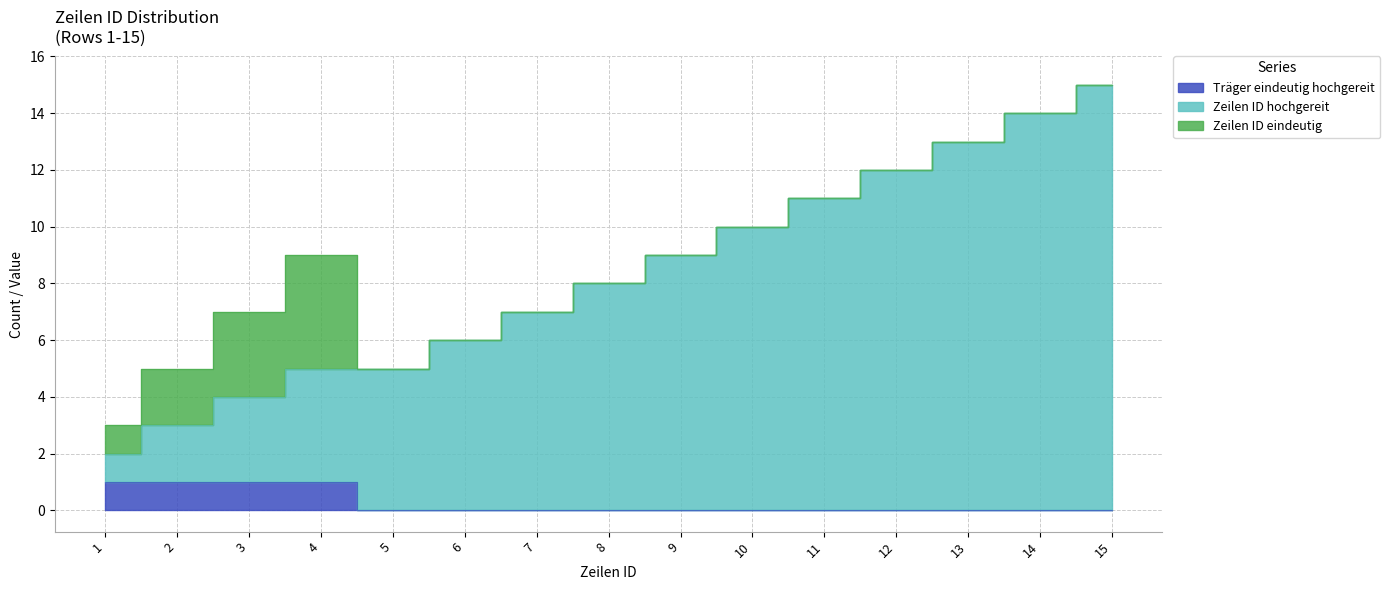

Between 7 and 8, which series saw the biggest shift?

Zeilen ID hochgereit